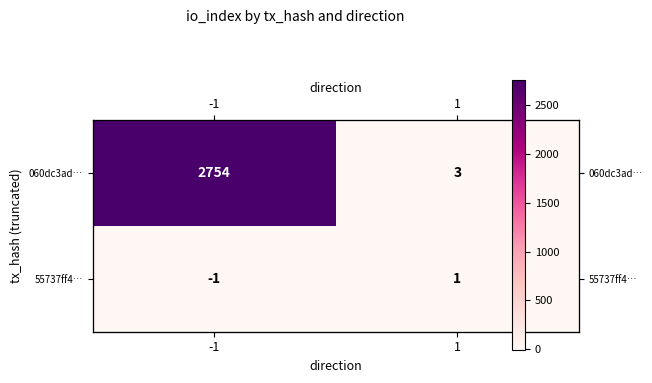

The value of 55737ff4… at 1 is 2. True or false?

False